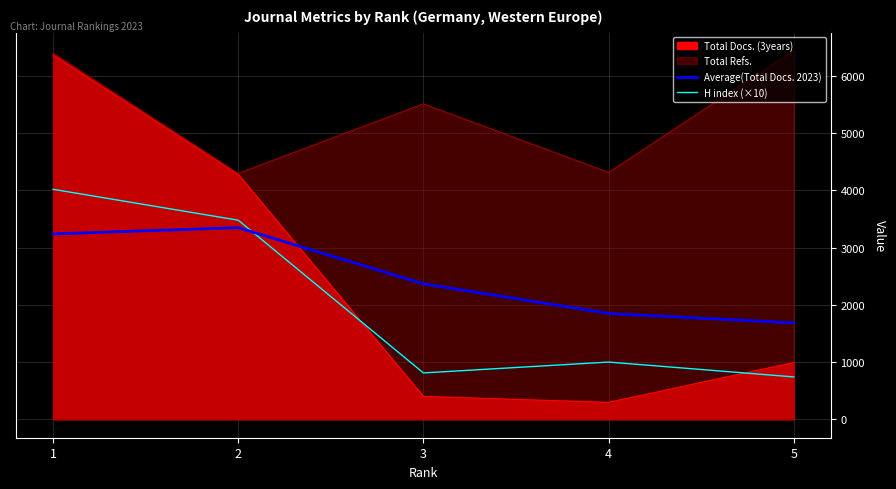

What is the average value of the H index (×10) series?

2010.0